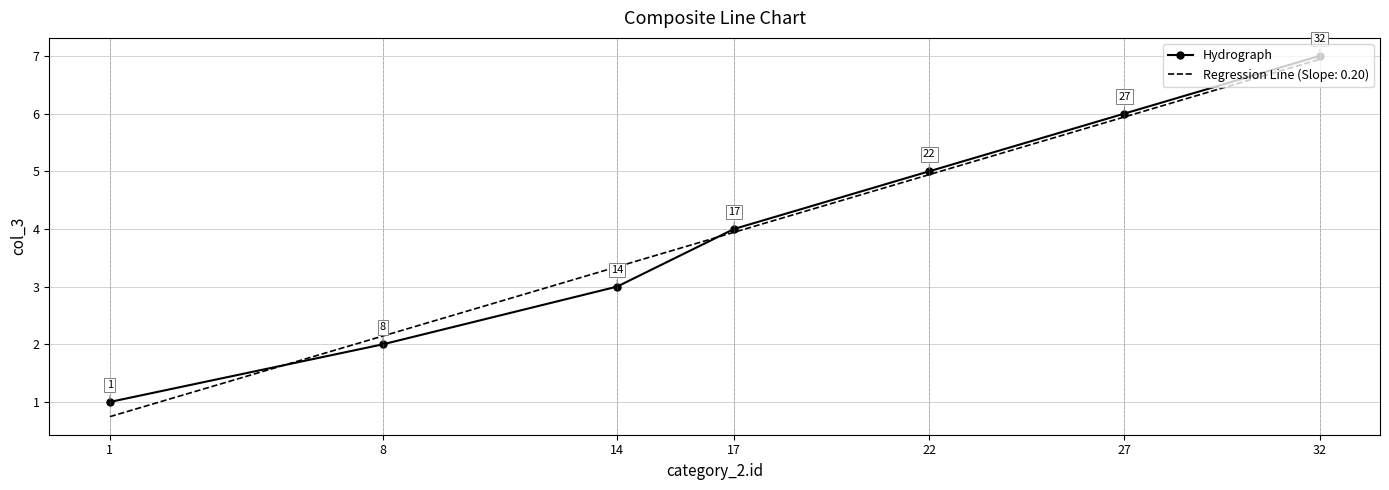

What is the greatest value displayed?

7.0